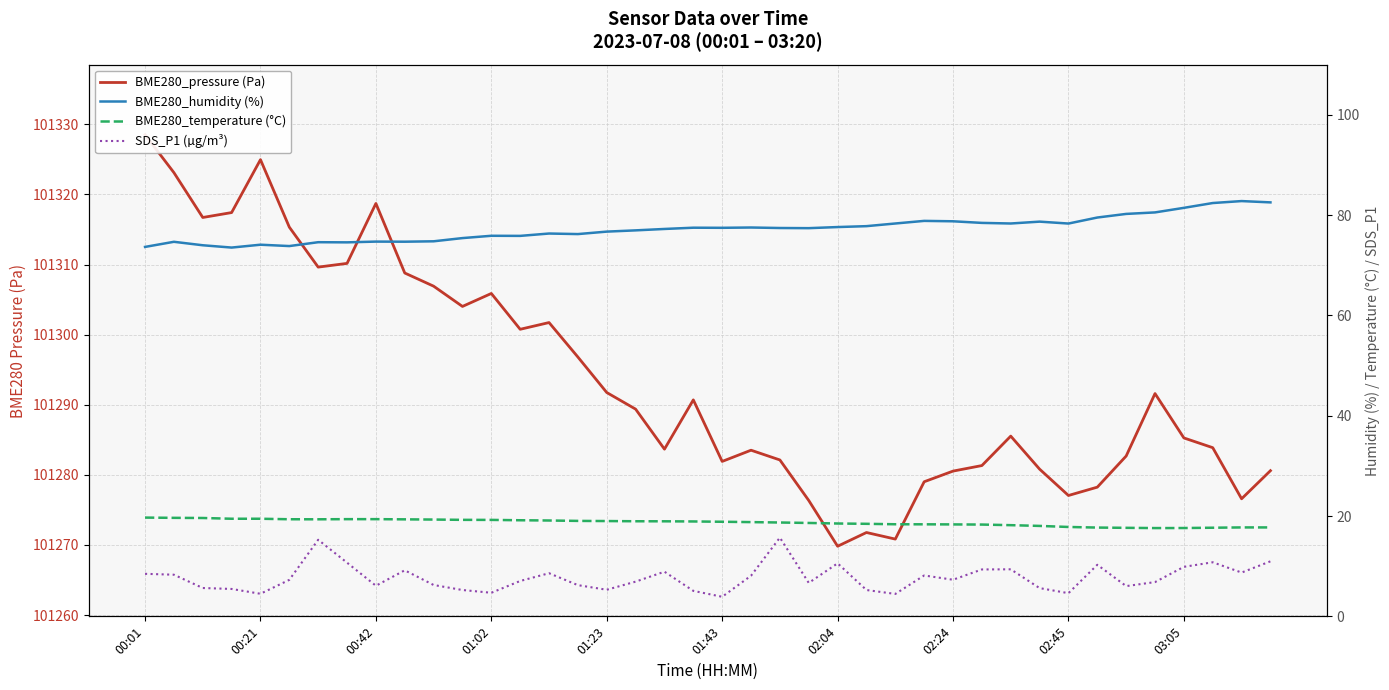

How many lines are shown in the chart?

4